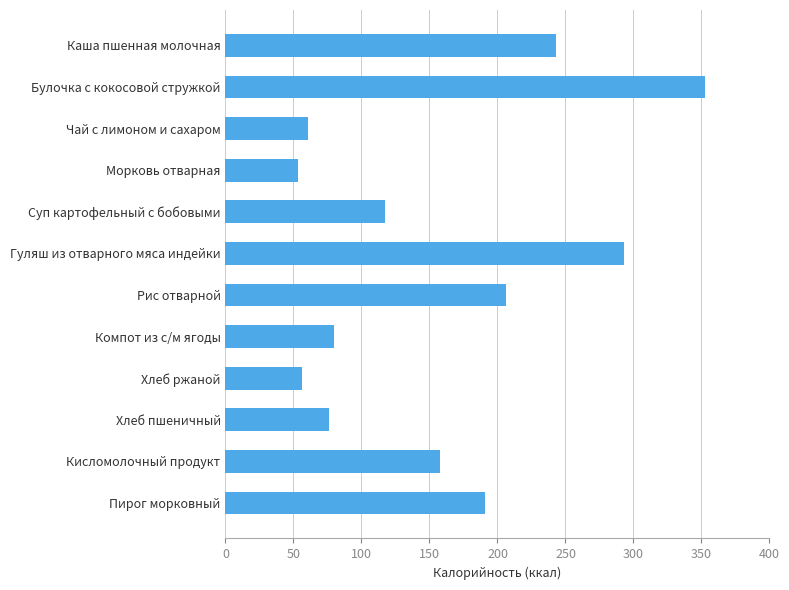

Which label corresponds to the largest value in the chart?

Булочка с кокосовой стружкой